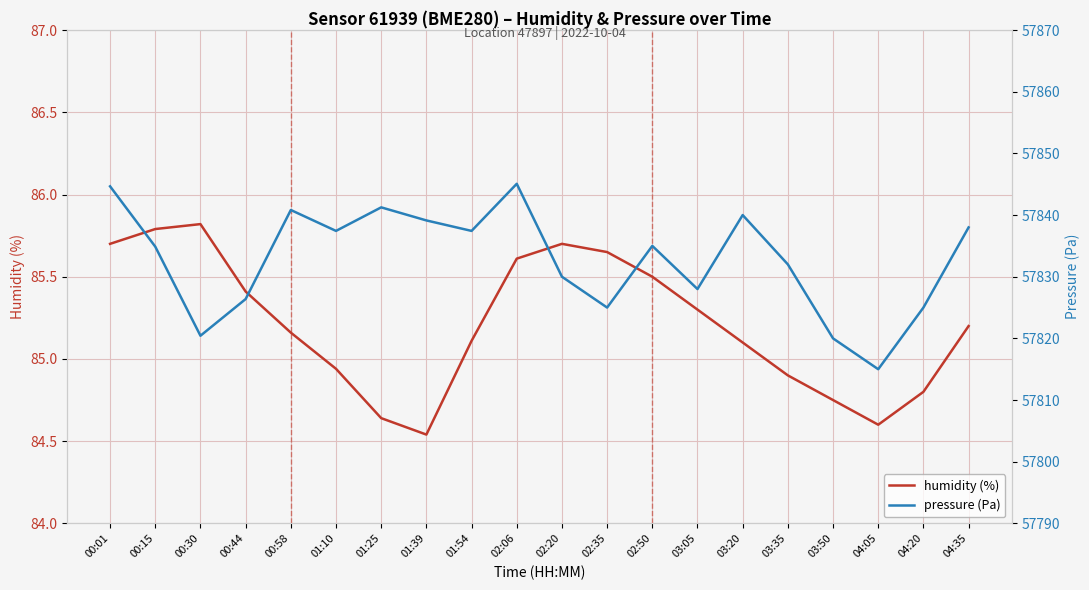

How many interior local valleys does the humidity (%) series have?

2